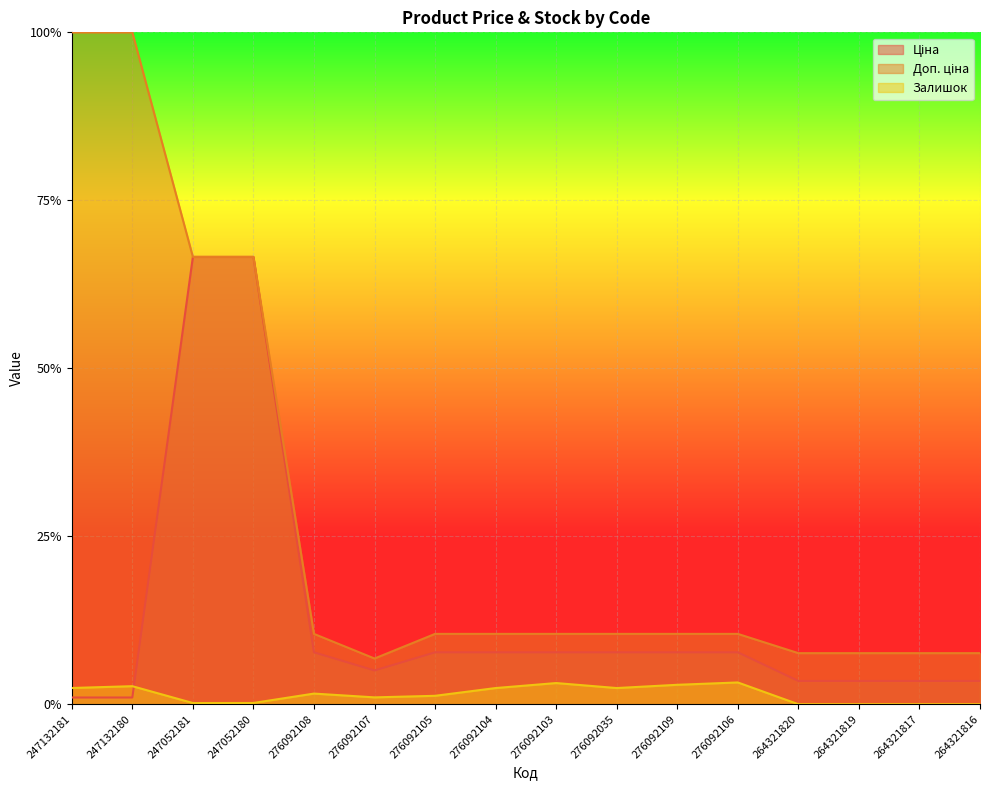

What is the average value of the Ціна series?

0.1